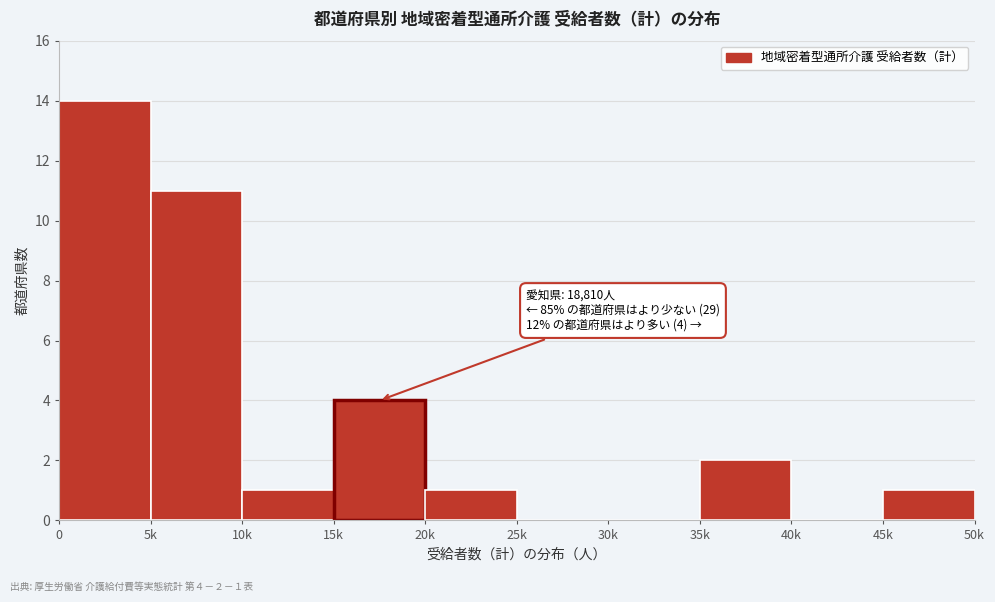

Reading left to right, transcribe all the data shown in this chart.

0=14	5k=11	10k=1	15k=4	20k=1	25k=0	30k=0	35k=2	40k=0	45k=1